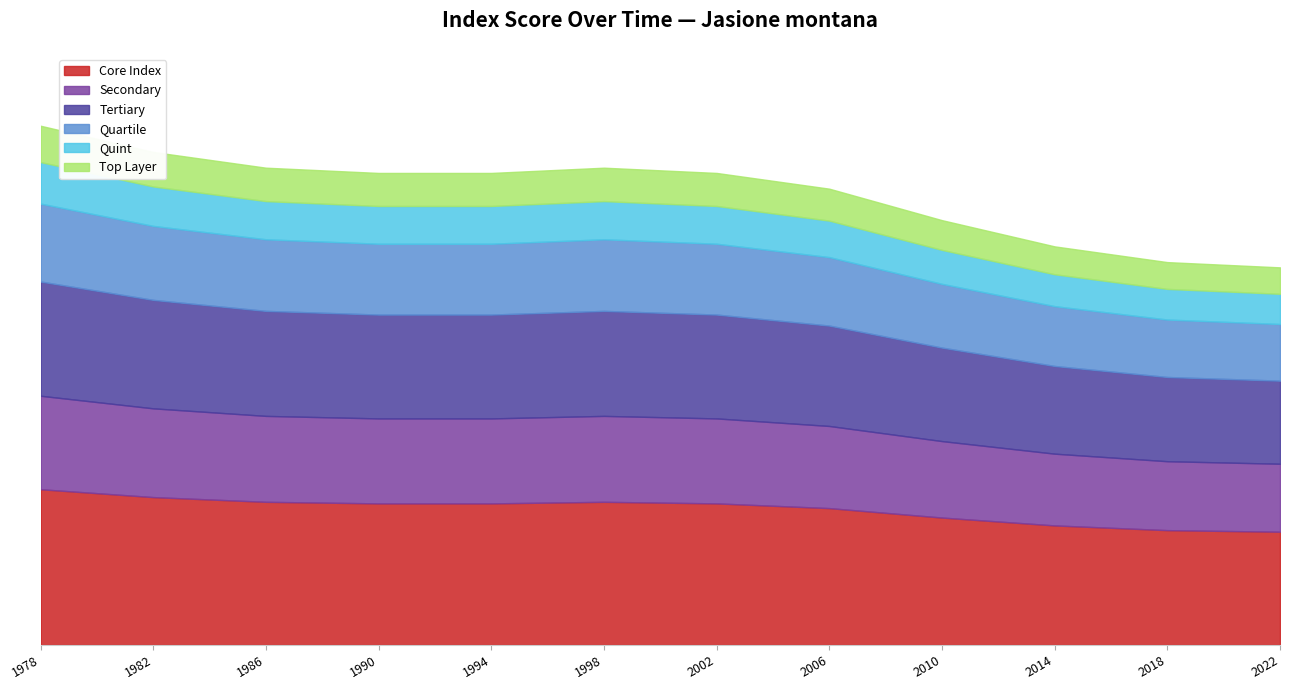

Rank the categories by value from lowest to highest.

2022, 2018, 2014, 2010, 2006, 1990, 1994, 2002, 1986, 1998, 1982, 1978